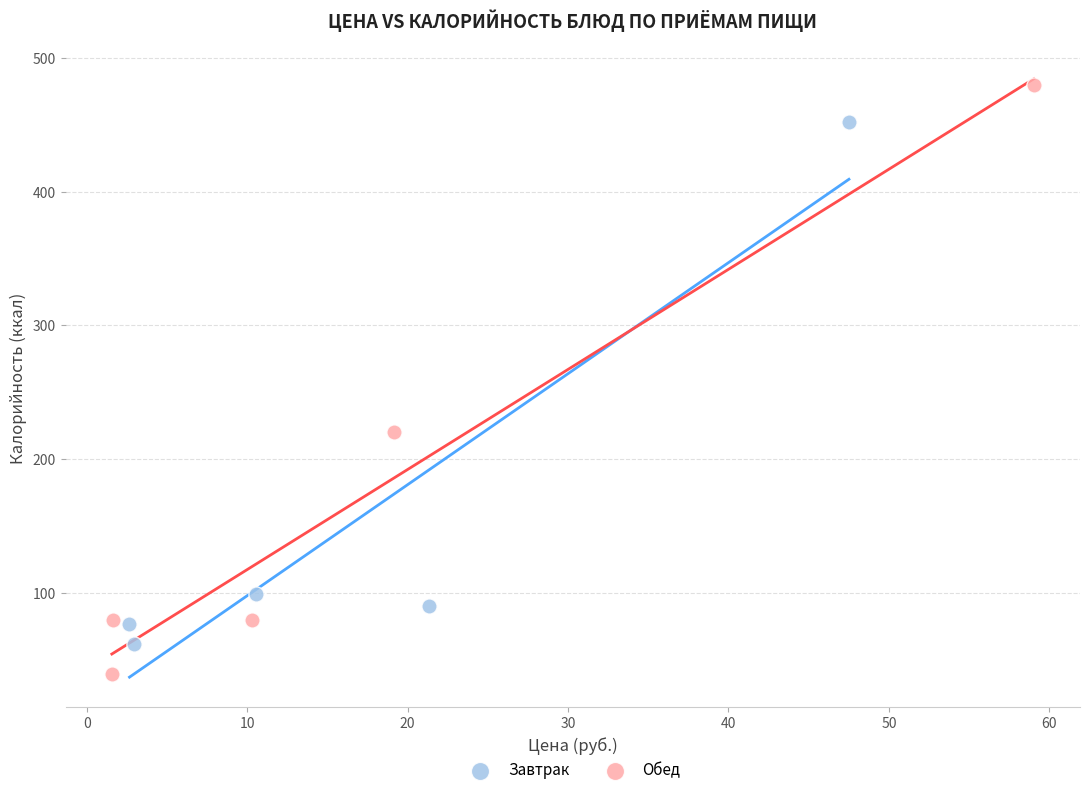

Which series contains the lowest Y value?

Обед